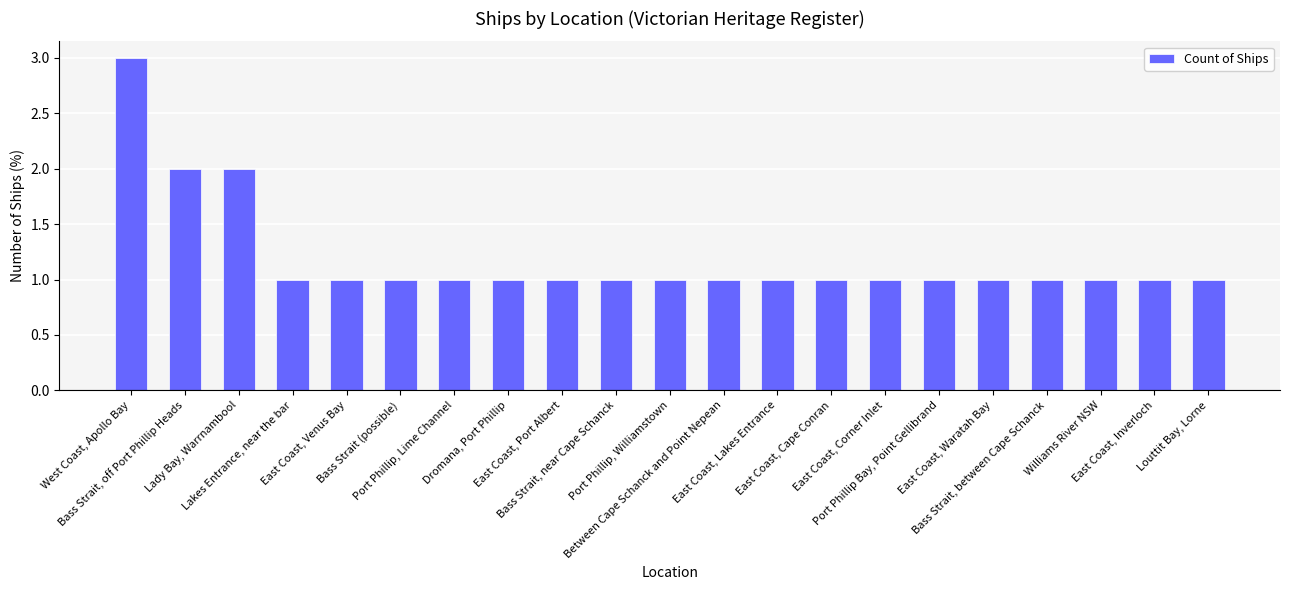

What is the greatest value displayed?

3